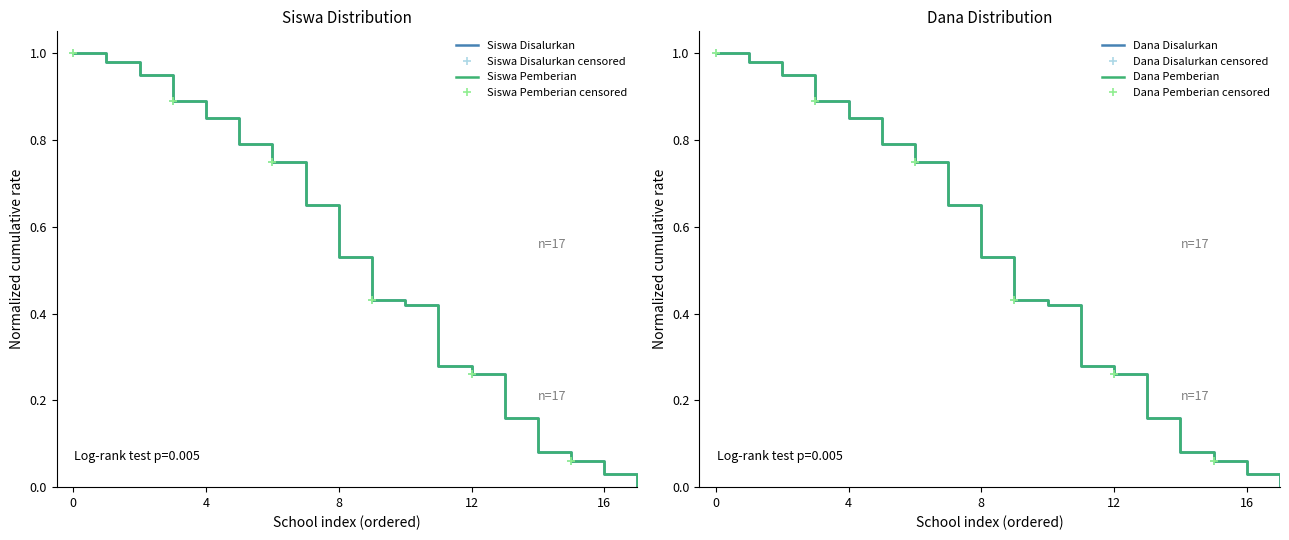

Which series has the largest total across all categories?

Siswa Disalurkan